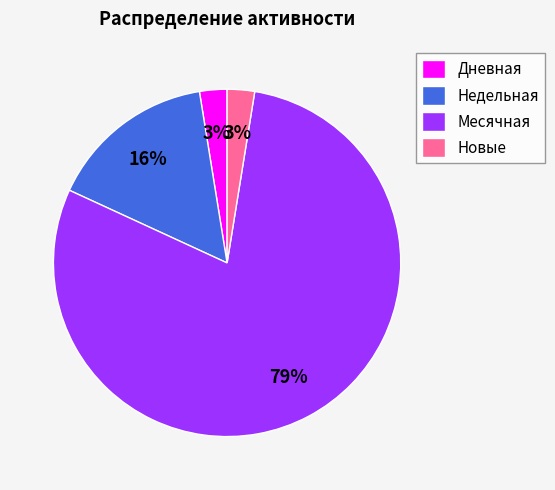

To the nearest percent, what is the average slice percentage?

25%